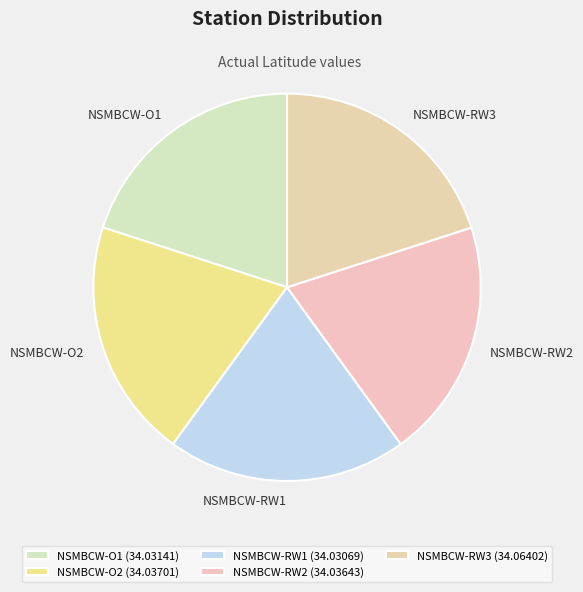

Count the number of slices in the pie.

5